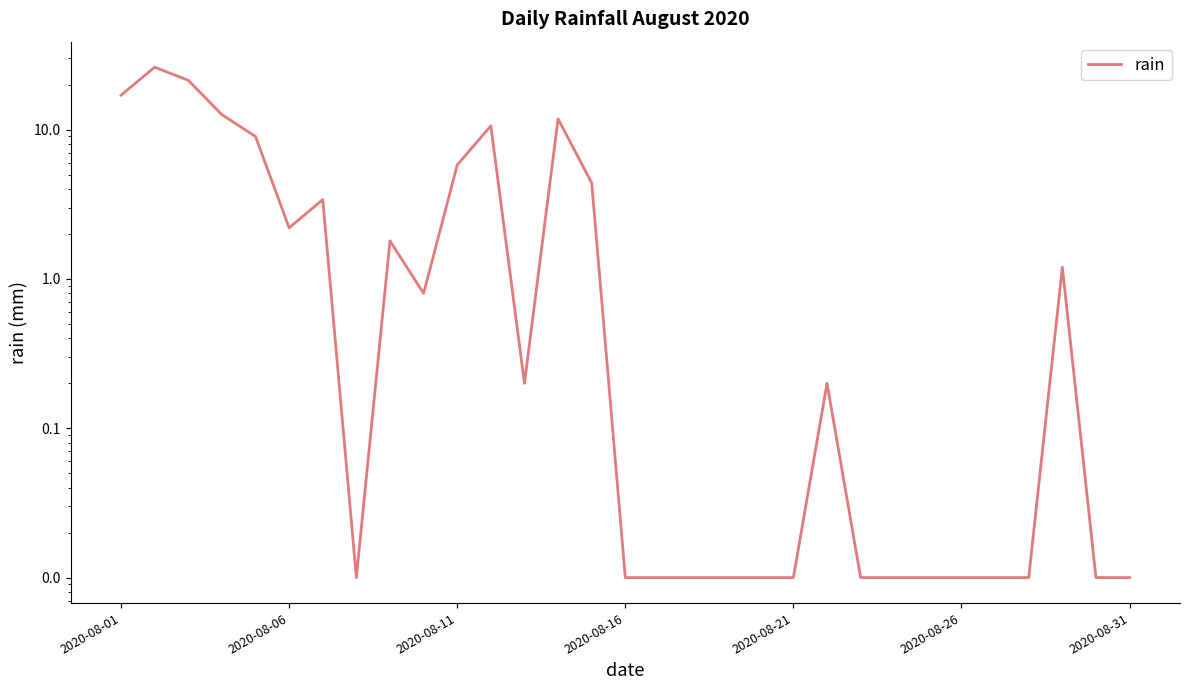

Reading right to left, what are all the values shown in this chart?

0.0	0.0	1.2	0.0	0.0	0.0	0.0	0.0	0.0	0.2	0.0	0.0	0.0	0.0	0.0	0.0	4.4	11.8	0.2	10.6	5.8	0.8	1.8	0.0	3.4	2.2	9.0	12.6	21.4	26.2	17.0